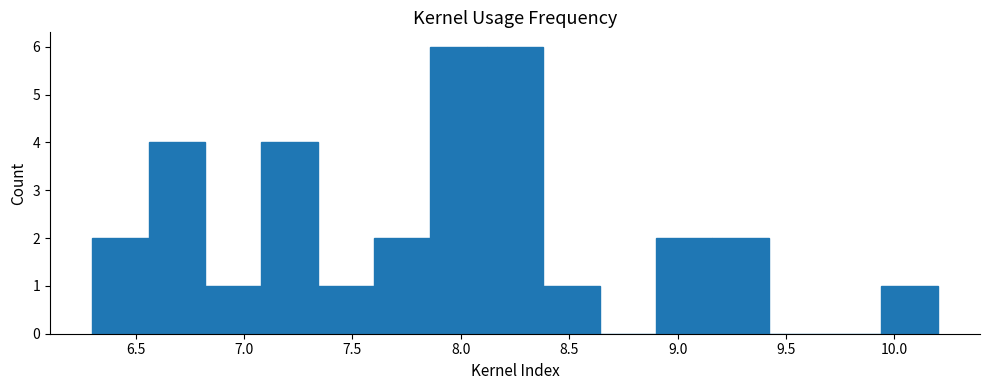

Reading left to right, list every bar in this chart as the range it spans on the x-axis followed by its height. Neither the bar edges nor the heights are printed on the chart, so give them approximately, as read against the axes.

6.30 to 6.56: 2
6.56 to 6.82: 4
6.82 to 7.08: 1
7.08 to 7.34: 4
7.34 to 7.60: 1
7.60 to 7.86: 2
7.86 to 8.12: 6
8.12 to 8.38: 6
8.38 to 8.64: 1
8.64 to 8.90: 0
8.90 to 9.16: 2
9.16 to 9.42: 2
9.42 to 9.68: 0
9.68 to 9.94: 0
9.94 to 10.20: 1